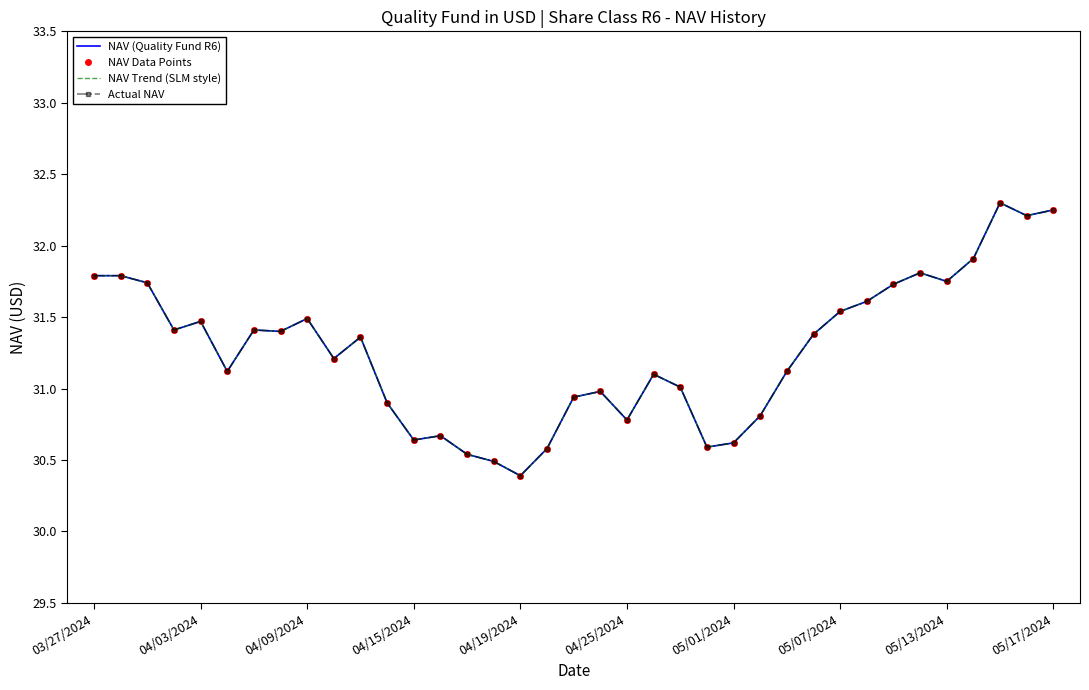

How many data points in NAV Trend (SLM style) are above 31?

24